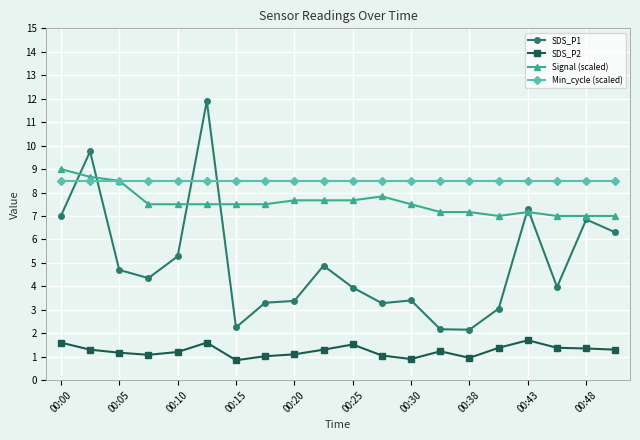

True or false: SDS_P1 has more than 1 interior local peaks.

True